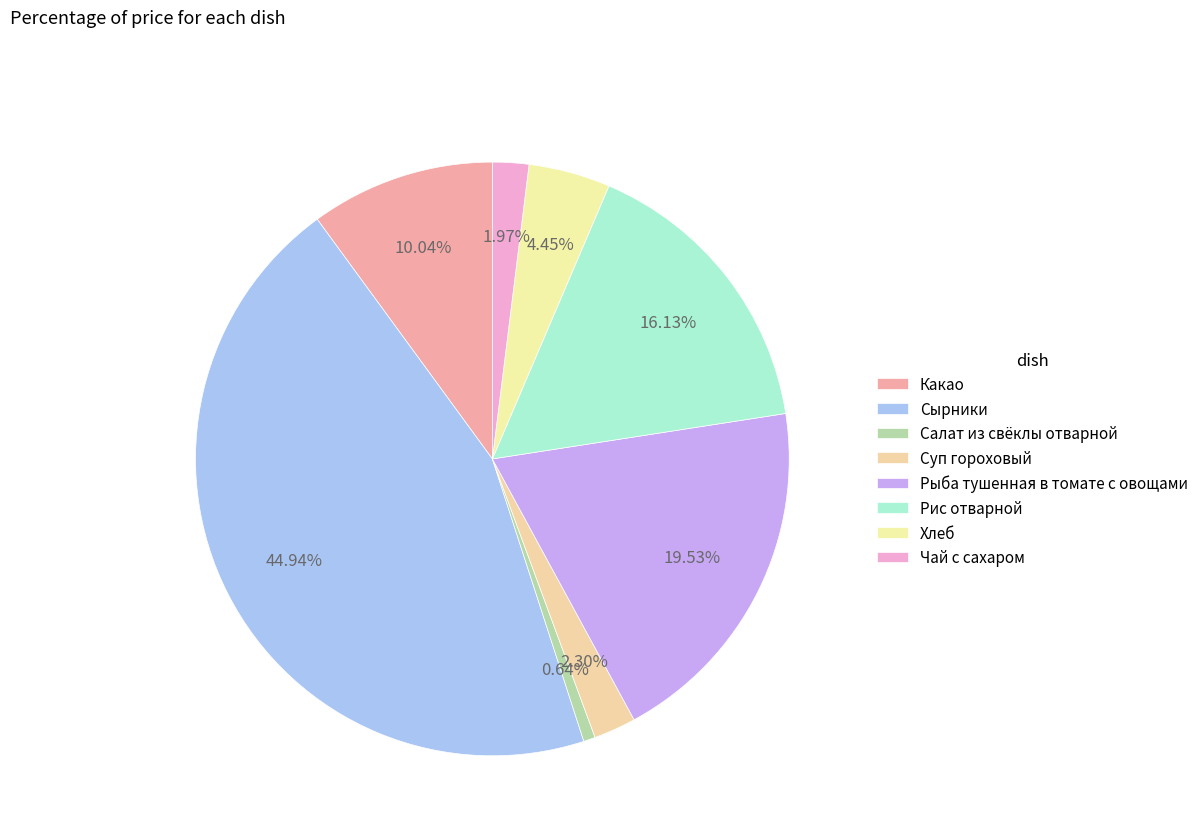

To the nearest percent, what is the difference between the Рыба тушенная в томате с овощами and Какао slice percentages?

9%